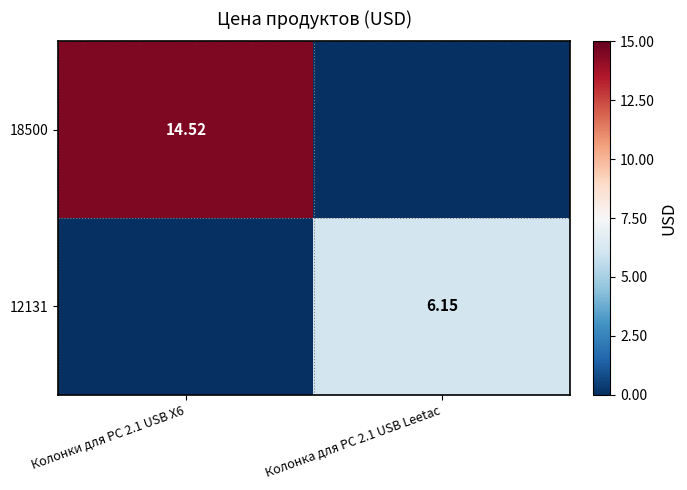

How many data points in 18500 are above 14?

1